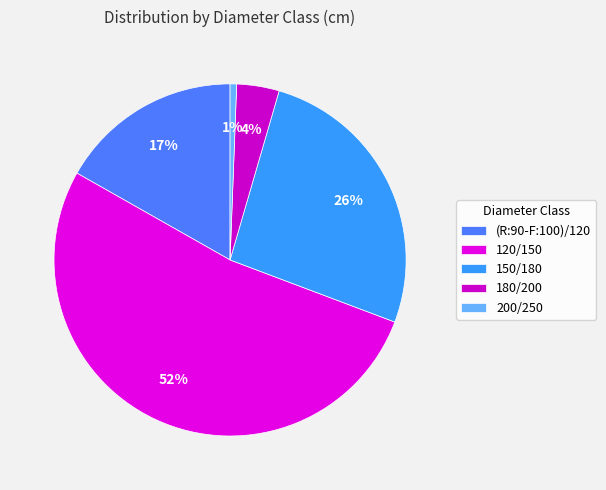

To the nearest percent, what percentage of the pie is (R:90-F:100)/120?

17%